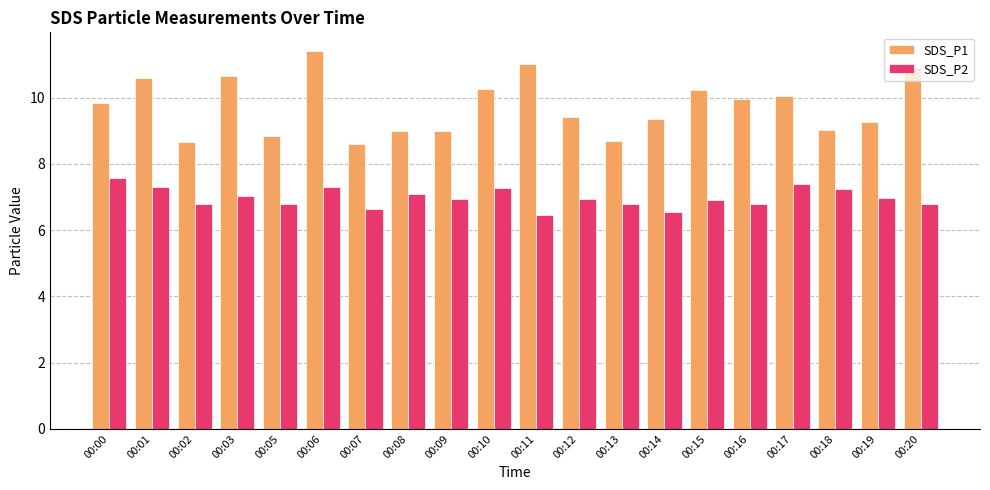

Where does the SDS_P1 series first go above 9?

00:00